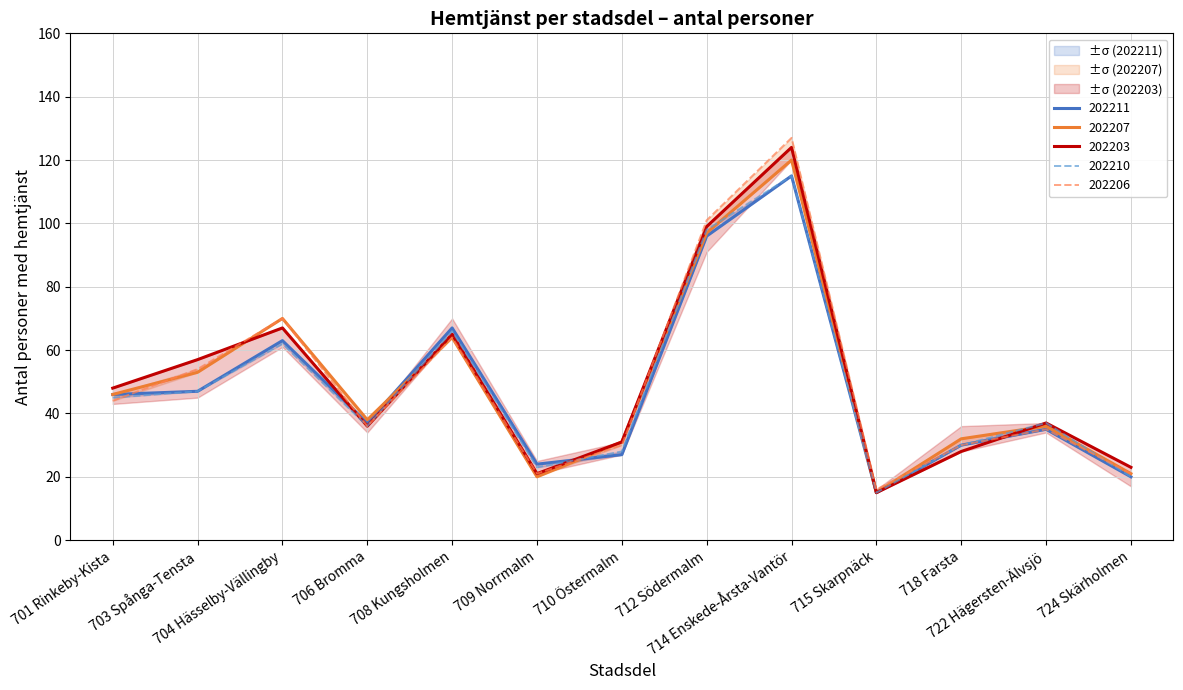

What is the label of the 12th point from the left?

722 Hägersten-Älvsjö